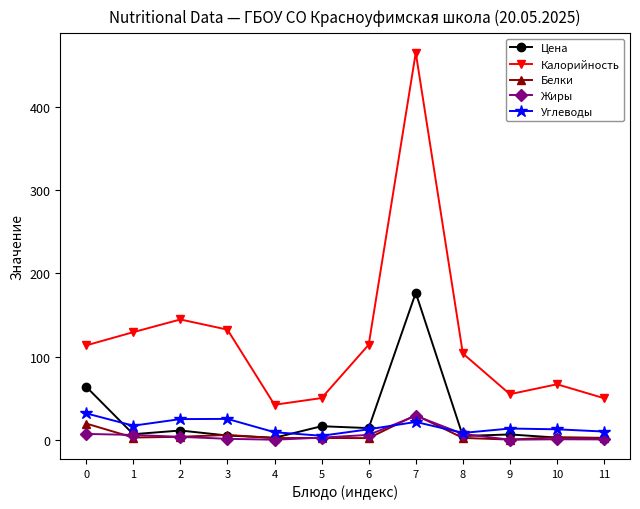

Is it true that Углеводы equals 9.8 at 11?

True